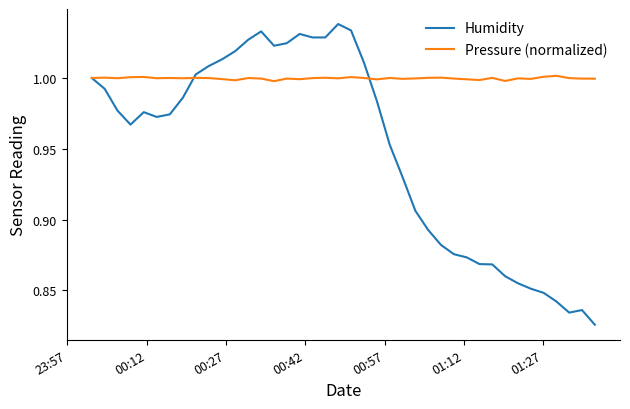

Which series has the largest total across all categories?

Pressure (normalized)